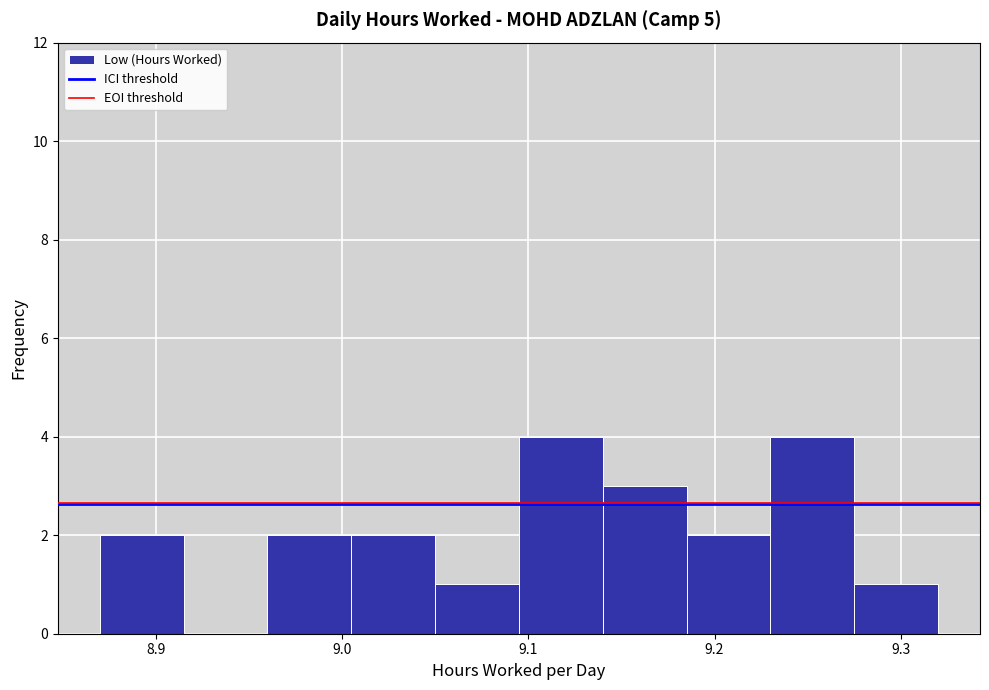

Reading left to right, list every bar in this chart as the range it spans on the x-axis followed by its height. Neither the bar edges nor the heights are printed on the chart, so give them approximately, as read against the axes.

8.870 to 8.915: 2
8.915 to 8.960: 0
8.960 to 9.005: 2
9.005 to 9.050: 2
9.050 to 9.095: 1
9.095 to 9.140: 4
9.140 to 9.185: 3
9.185 to 9.230: 2
9.230 to 9.275: 4
9.275 to 9.320: 1